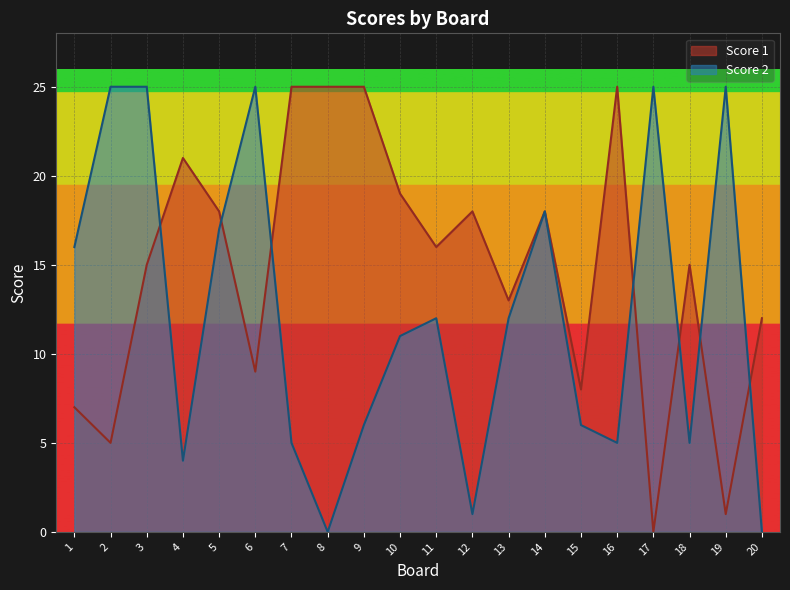

What are all the series names shown in the legend?

Score 1, Score 2